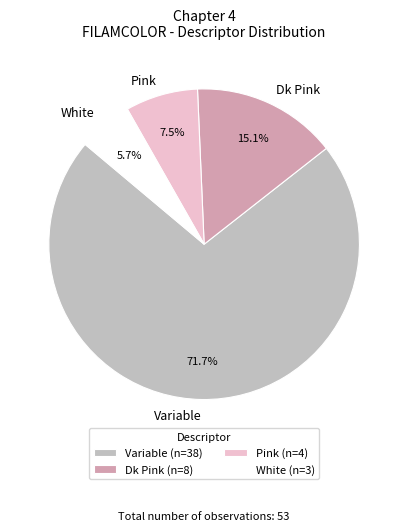

Does White account for over 50% of the chart?

No